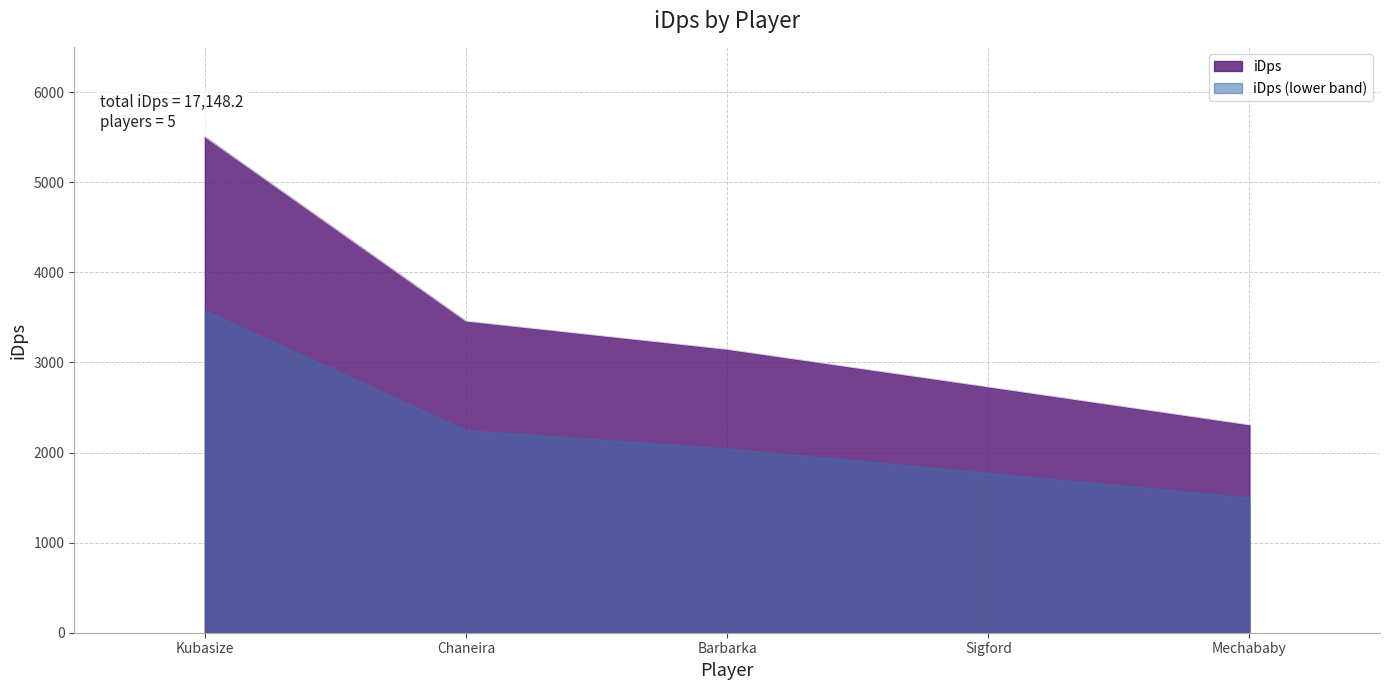

Where is the data nearest to the value 3906?

Chaneira